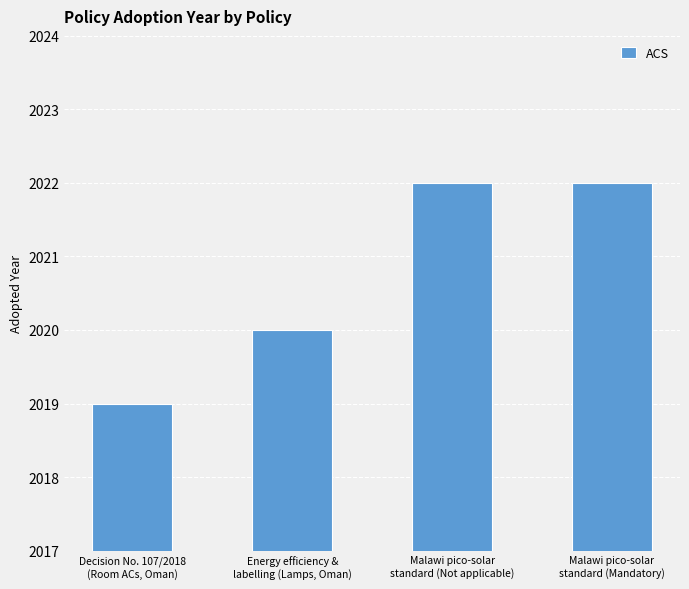

Reading right to left, extract all data points from this chart.

2022	2022	2020	2019